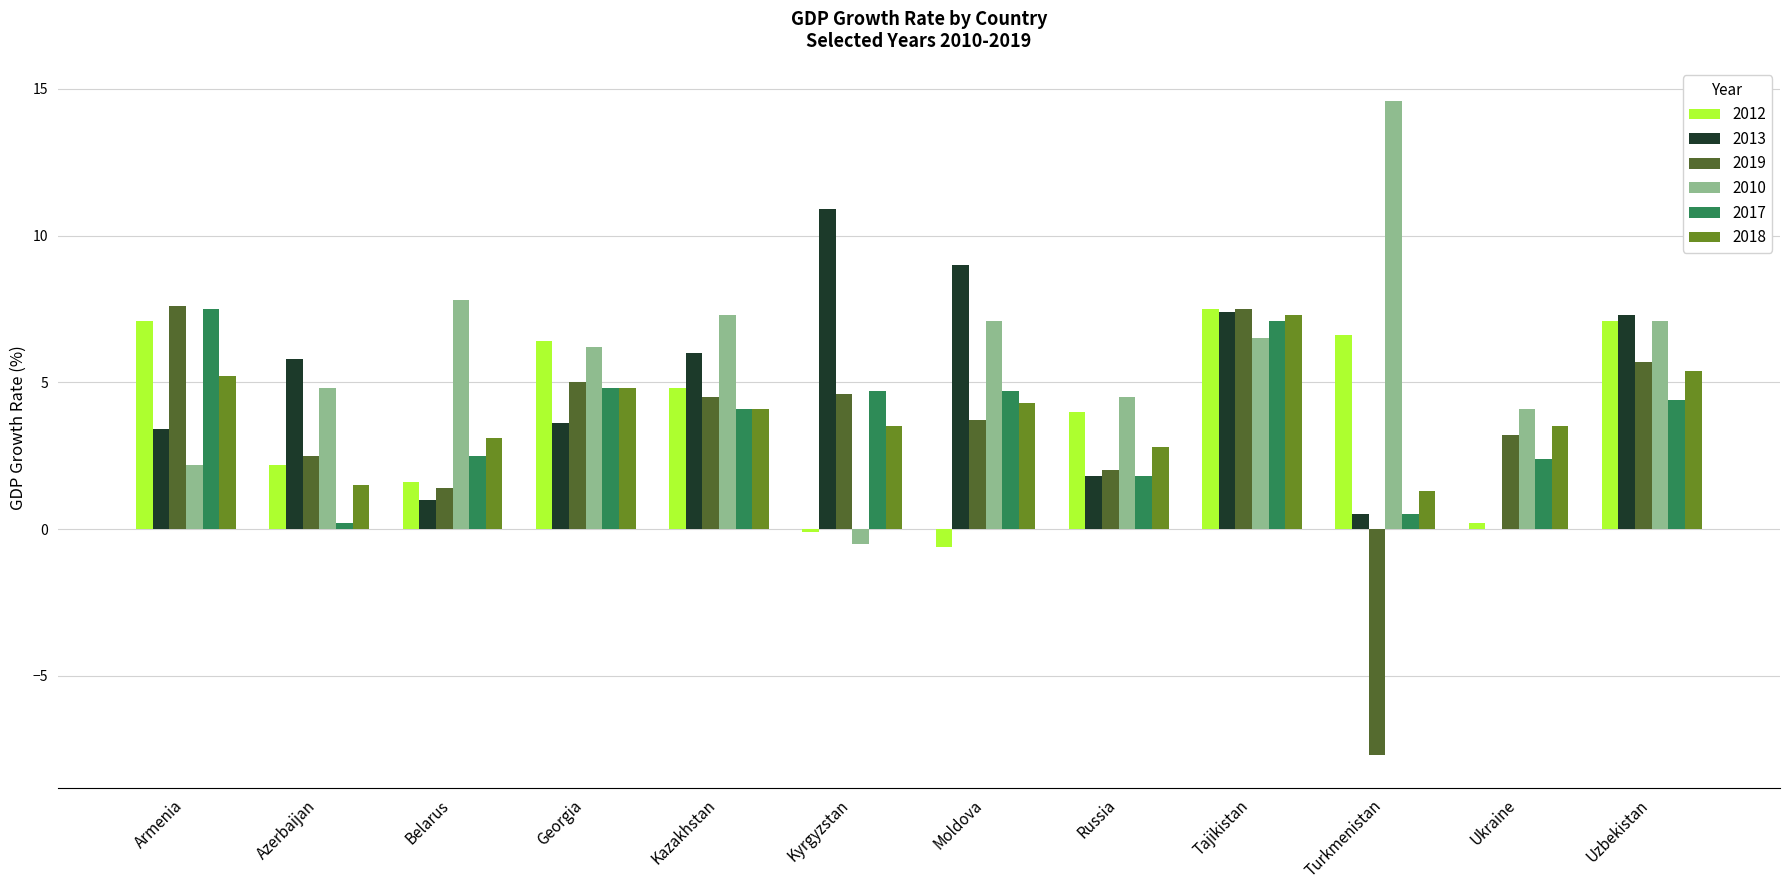

Reading left to right, extract all data points from this chart.

2012: 7.1	2.2	1.6	6.4	4.8	-0.1	-0.6	4.0	7.5	6.6	0.2	7.1
2013: 3.4	5.8	1.0	3.6	6.0	10.9	9.0	1.8	7.4	0.5	0.0	7.3
2019: 7.6	2.5	1.4	5.0	4.5	4.6	3.7	2.0	7.5	-7.7	3.2	5.7
2010: 2.2	4.8	7.8	6.2	7.3	-0.5	7.1	4.5	6.5	14.6	4.1	7.1
2017: 7.5	0.2	2.5	4.8	4.1	4.7	4.7	1.8	7.1	0.5	2.4	4.4
2018: 5.2	1.5	3.1	4.8	4.1	3.5	4.3	2.8	7.3	1.3	3.5	5.4